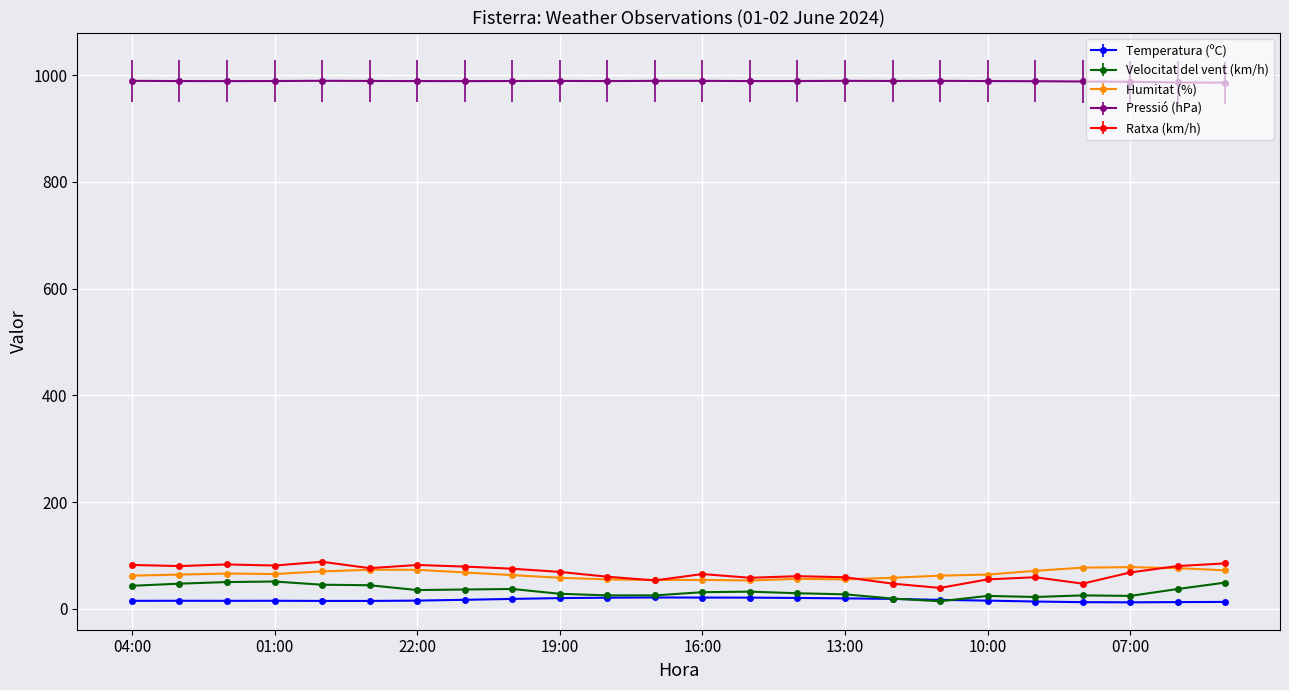

True or false: Ratxa (km/h) and Temperatura (ºC) intersect in this chart.

False